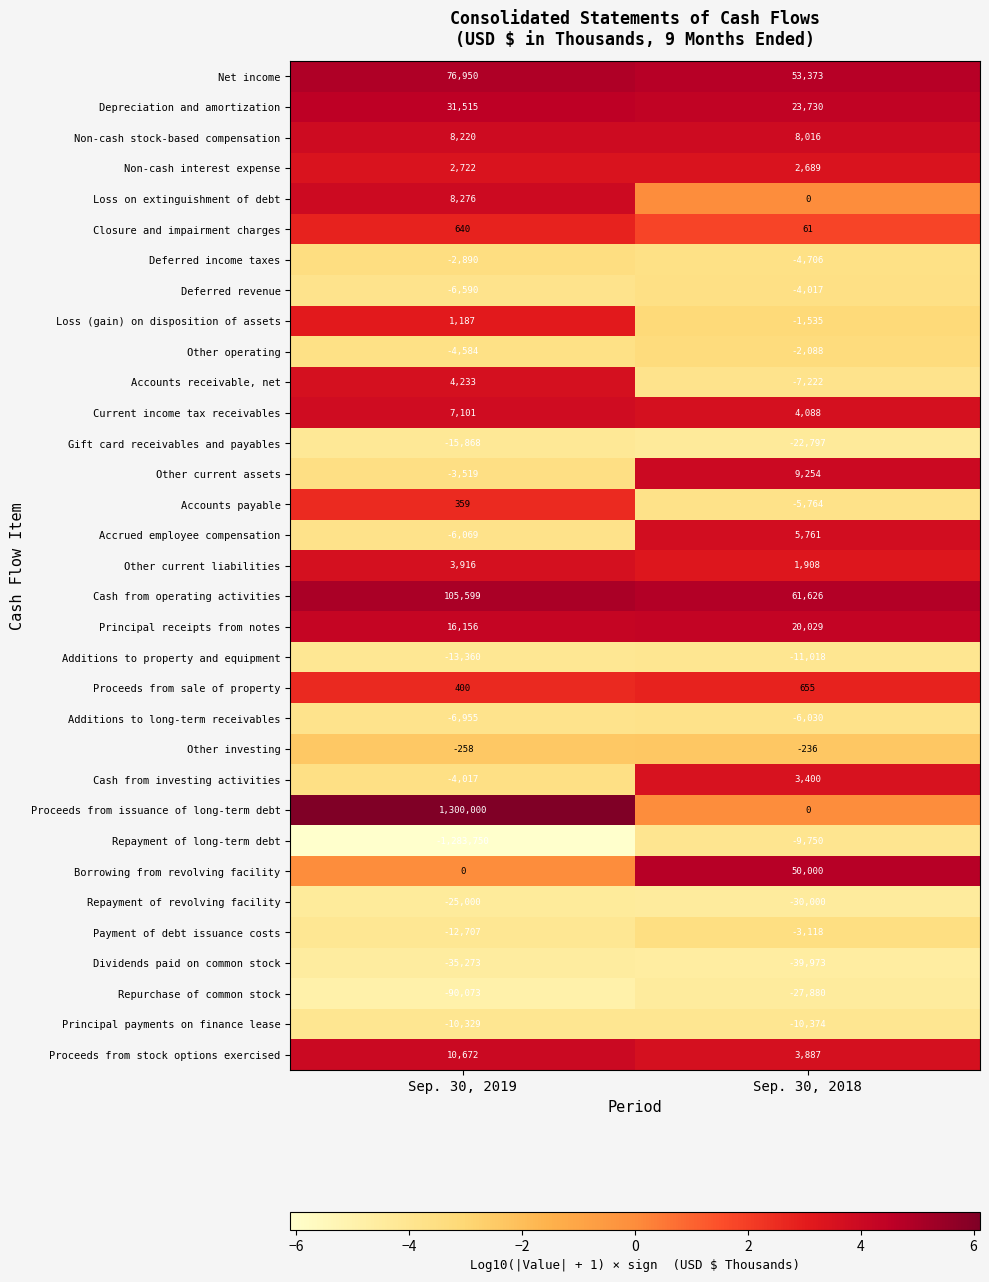

What is the total value across all series at Sep. 30, 2018?

61969